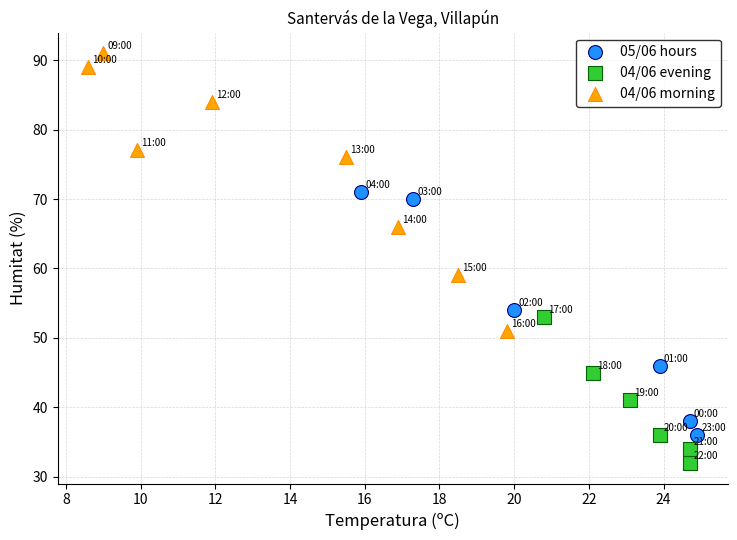

Which series reaches the minimum Y coordinate?

04/06 evening